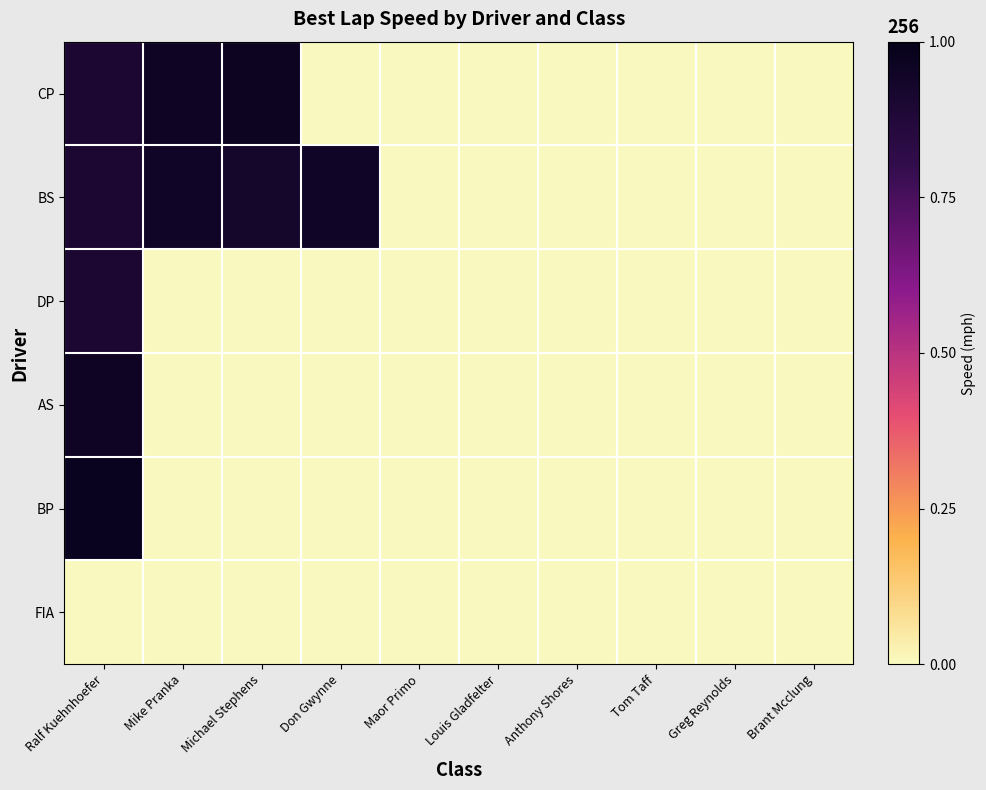

Between Michael Stephens and Tom Taff, which series saw the biggest shift?

CP